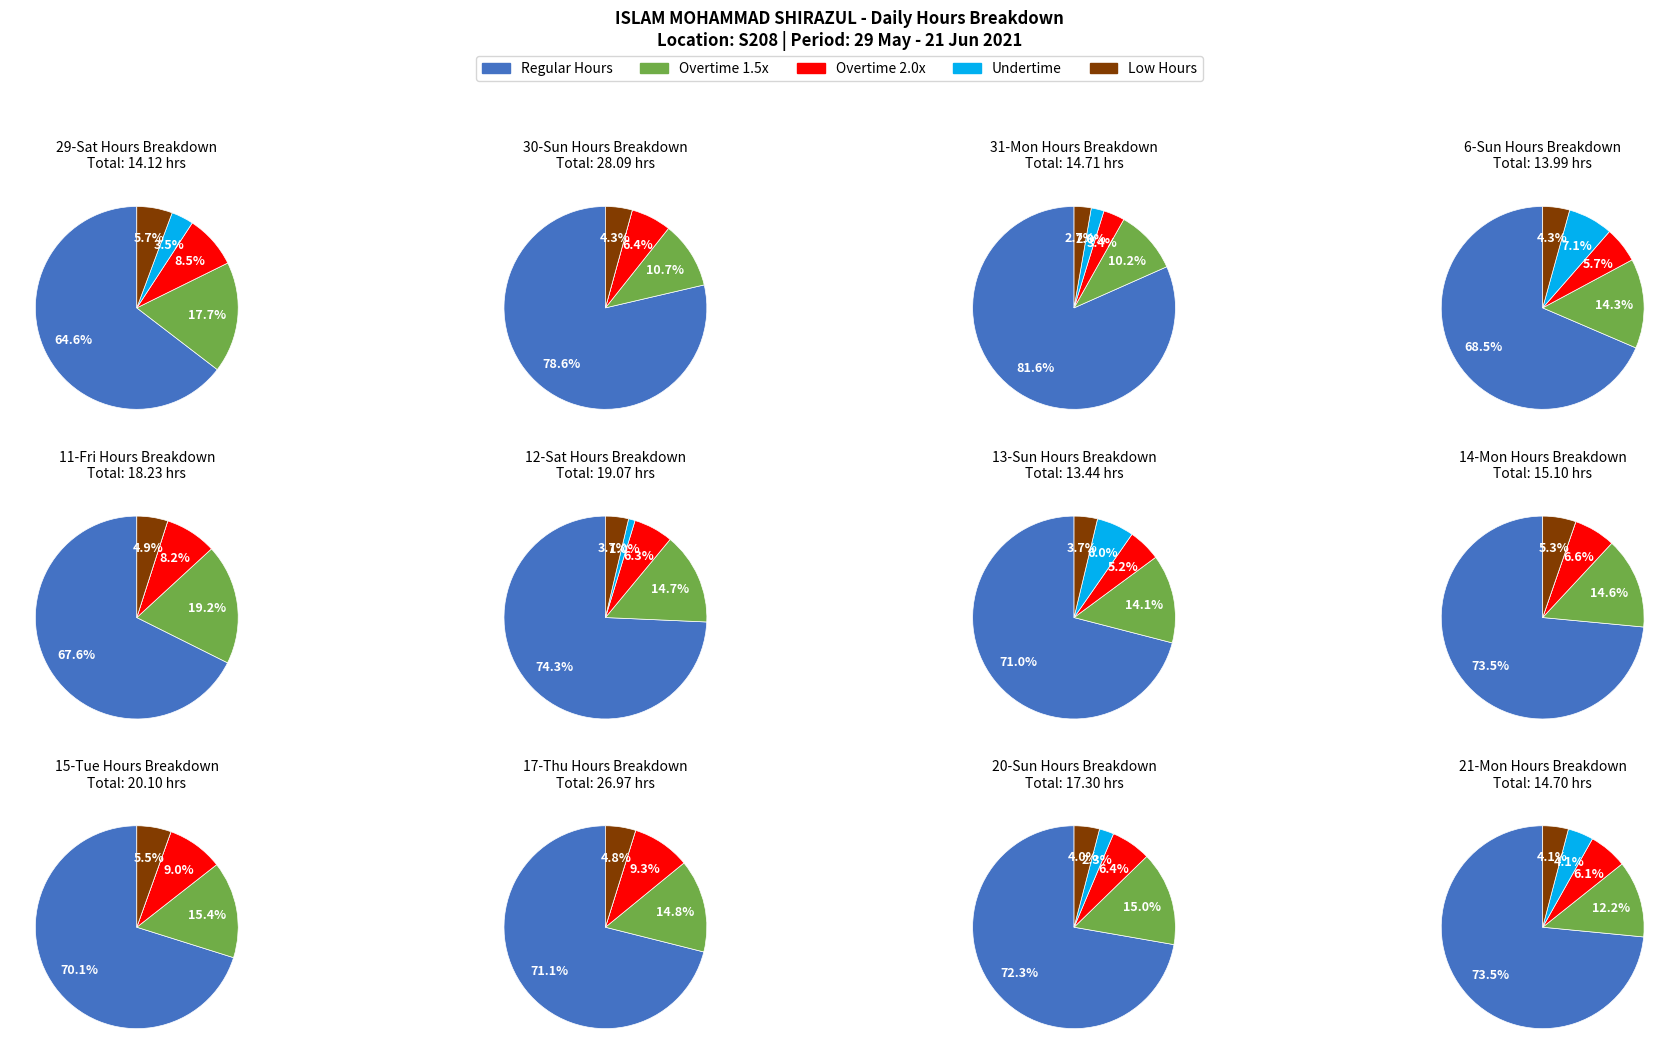

Is the sum of 20-Sun and 21-Mon greater than half?

No